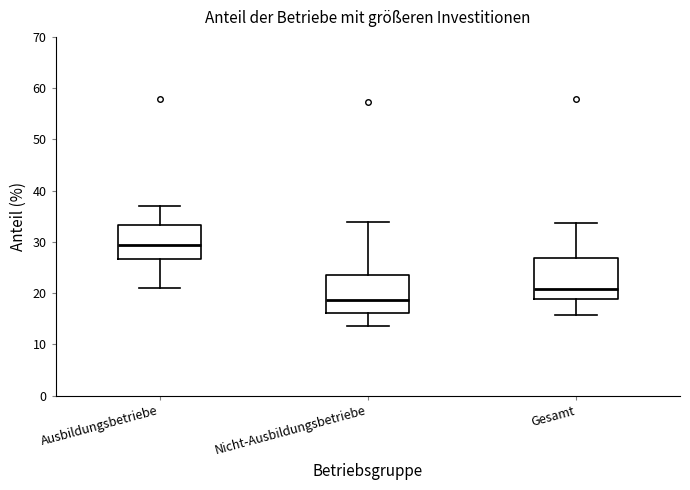

Reading left to right, read every box against the y-axis: the position of its median line, the range the box covers, and the ends of its whiskers. The values are not printed on the chart, so give them approximately, as read against the axis.

Ausbildungsbetriebe: median 29, box 27 to 33, whiskers 21 to 37
Nicht-Ausbildungsbetriebe: median 19, box 16 to 24, whiskers 14 to 34
Gesamt: median 21, box 19 to 27, whiskers 16 to 34